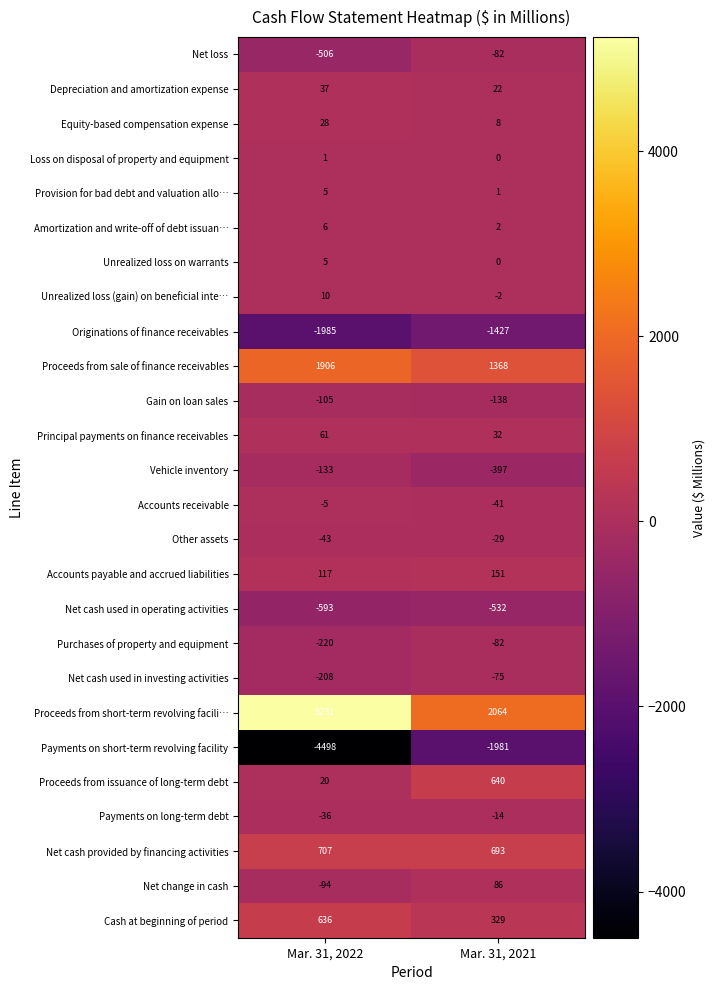

What is the average value of the Proceeds from sale of finance receivables series?

1637